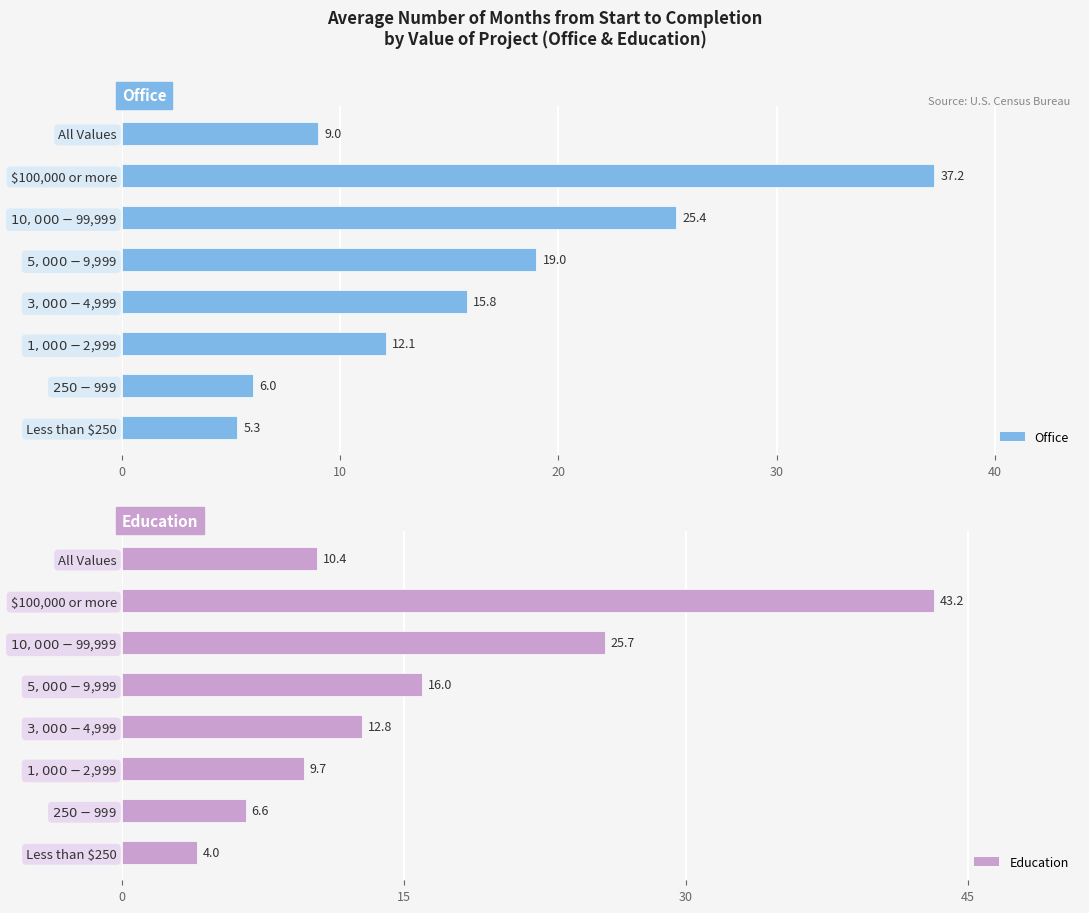

How many data points in Education are above 12?

4